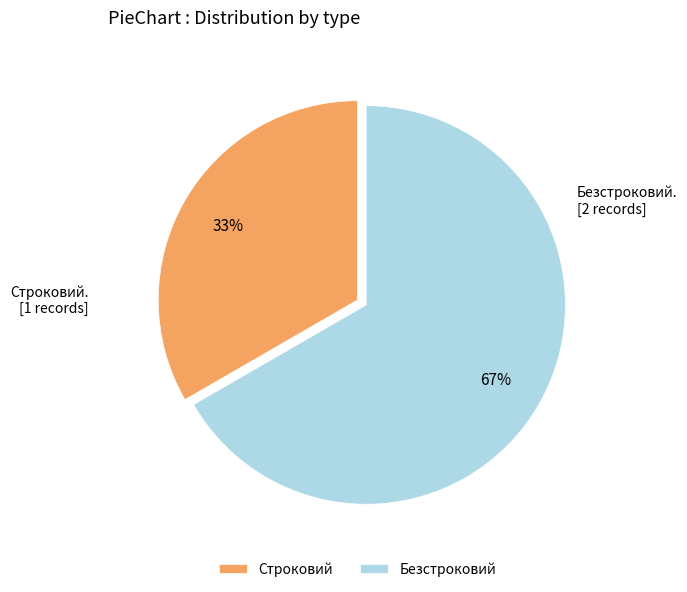

To the nearest percent, what is the combined percentage of Безстроковий and Строковий?

100%